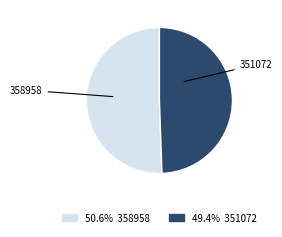

Count the number of slices in the pie.

2